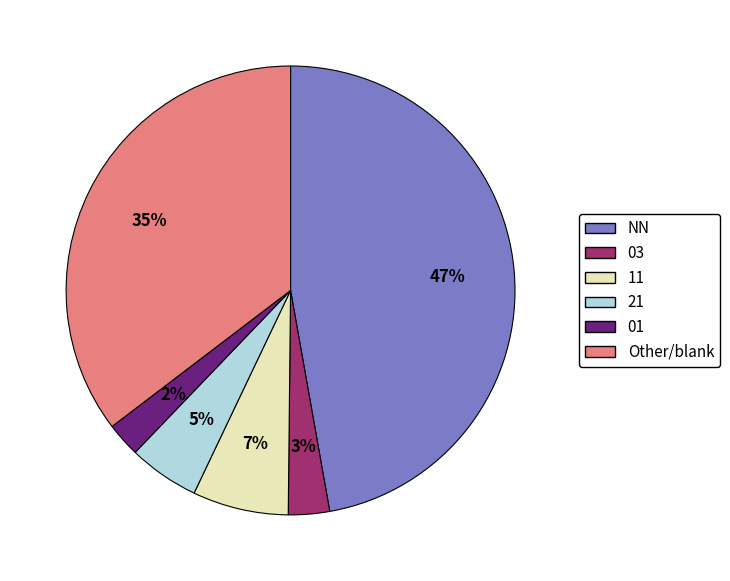

Is there a majority slice in this chart?

No